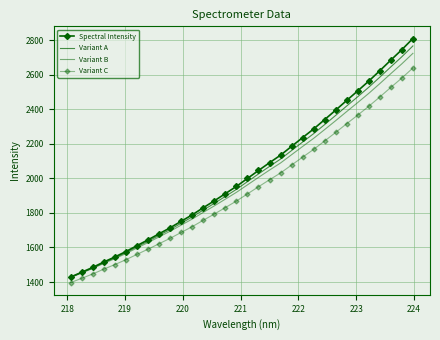

What is the minimum value shown in the chart?

1396.8